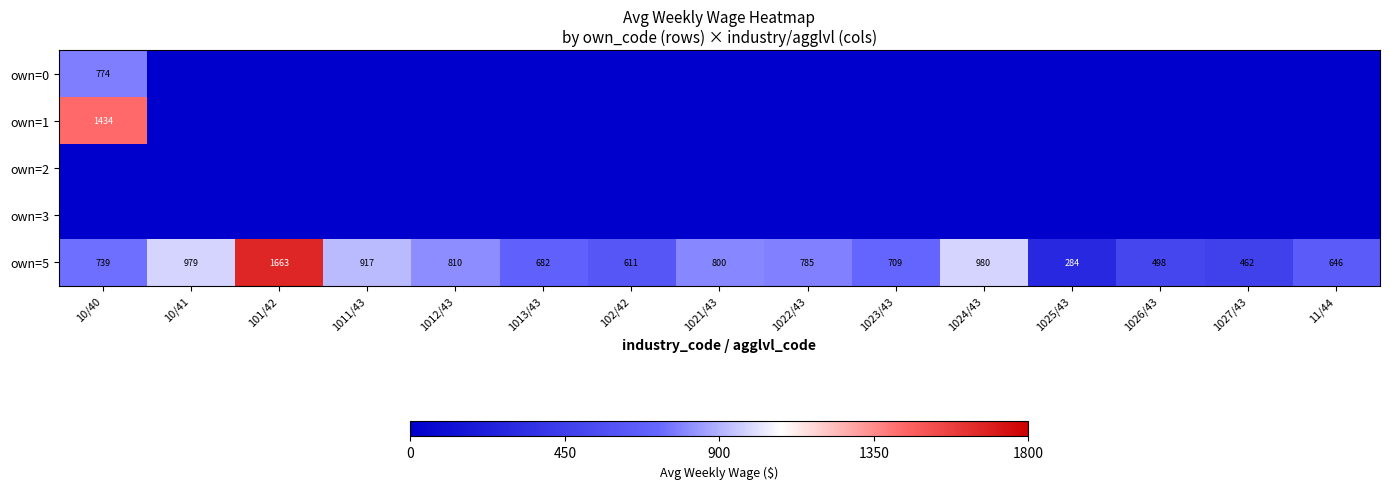

Between 1022/43 and 1023/43, which is larger?

1022/43